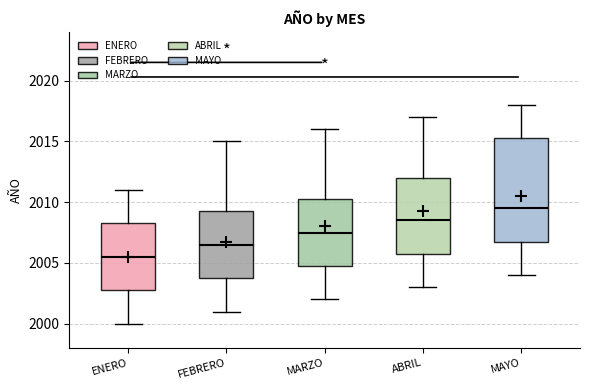

Which box's median line is the highest?

MAYO